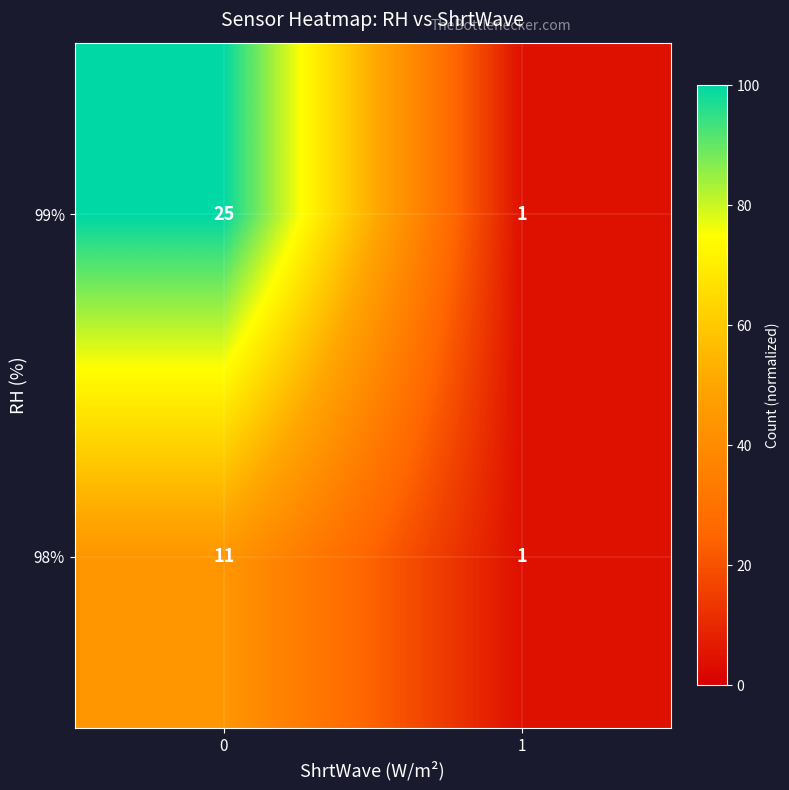

Count the number of categories in the chart.

2